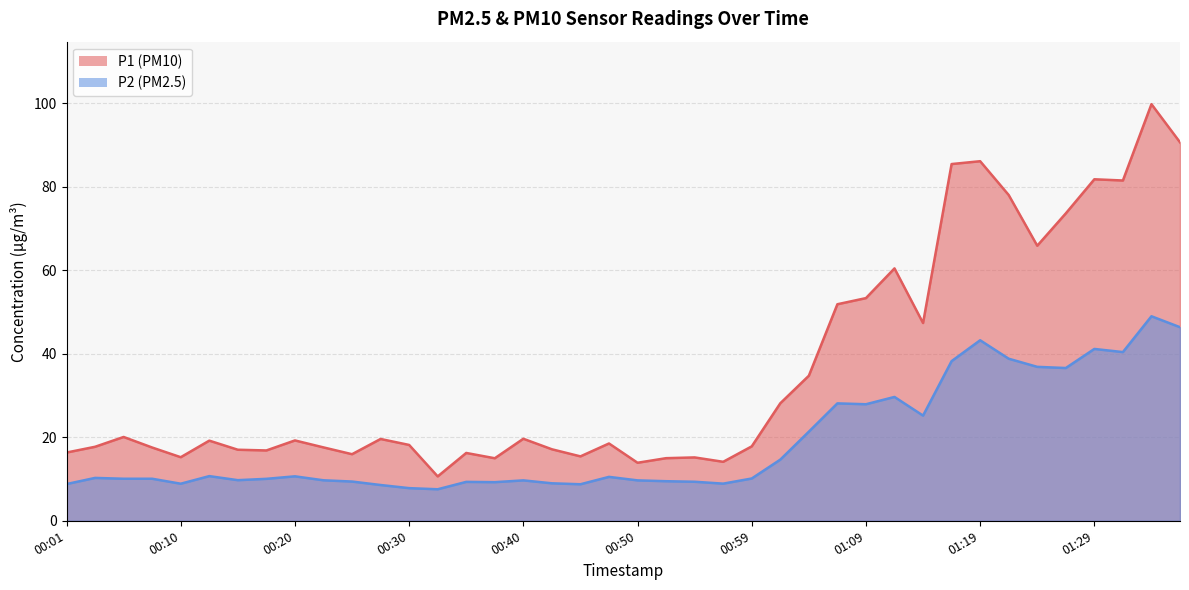

Reading left to right, what are all the values shown in this chart?

P1: 00:01=16.4	00:03=17.7	00:06=20.1	00:08=17.6	00:10=15.2	00:13=19.2	00:15=17.0	00:18=16.9	00:20=19.2	00:23=17.6	00:25=15.9	00:28=19.6	00:30=18.2	00:32=10.6	00:35=16.2	00:37=15.0	00:40=19.6	00:42=17.1	00:45=15.4	00:47=18.5	00:50=13.9	00:52=15.0	00:55=15.2	00:57=14.1	00:59=17.8	01:02=28.1	01:04=34.8	01:07=51.9	01:09=53.4	01:12=60.5	01:14=47.4	01:16=85.5	01:19=86.2	01:21=78.0	01:24=65.9	01:26=73.7	01:29=81.8	01:31=81.5	01:34=99.8	01:36=90.7
P2: 00:01=8.8	00:03=10.3	00:06=10.1	00:08=10.1	00:10=8.9	00:13=10.7	00:15=9.7	00:18=10.1	00:20=10.7	00:23=9.7	00:25=9.4	00:28=8.6	00:30=7.8	00:32=7.5	00:35=9.3	00:37=9.2	00:40=9.7	00:42=9.0	00:45=8.8	00:47=10.5	00:50=9.7	00:52=9.5	00:55=9.3	00:57=8.9	00:59=10.1	01:02=14.7	01:04=21.4	01:07=28.1	01:09=27.9	01:12=29.7	01:14=25.2	01:16=38.2	01:19=43.2	01:21=38.8	01:24=36.9	01:26=36.6	01:29=41.2	01:31=40.4	01:34=49.0	01:36=46.4